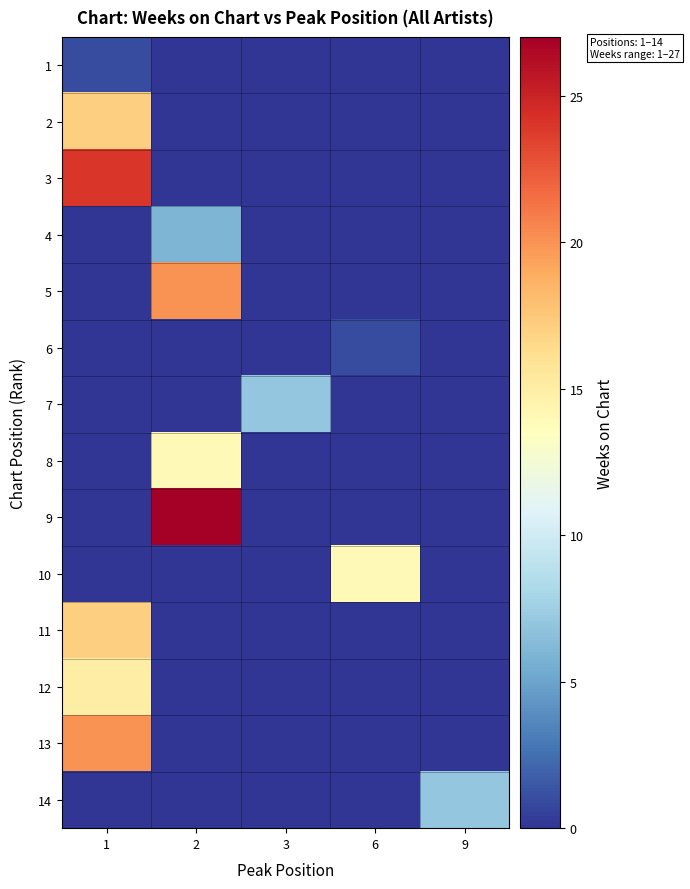

Rank the series at 3 from highest to lowest value.

7, 1, 2, 3, 4, 5, 6, 8, 9, 10, 11, 12, 13, 14